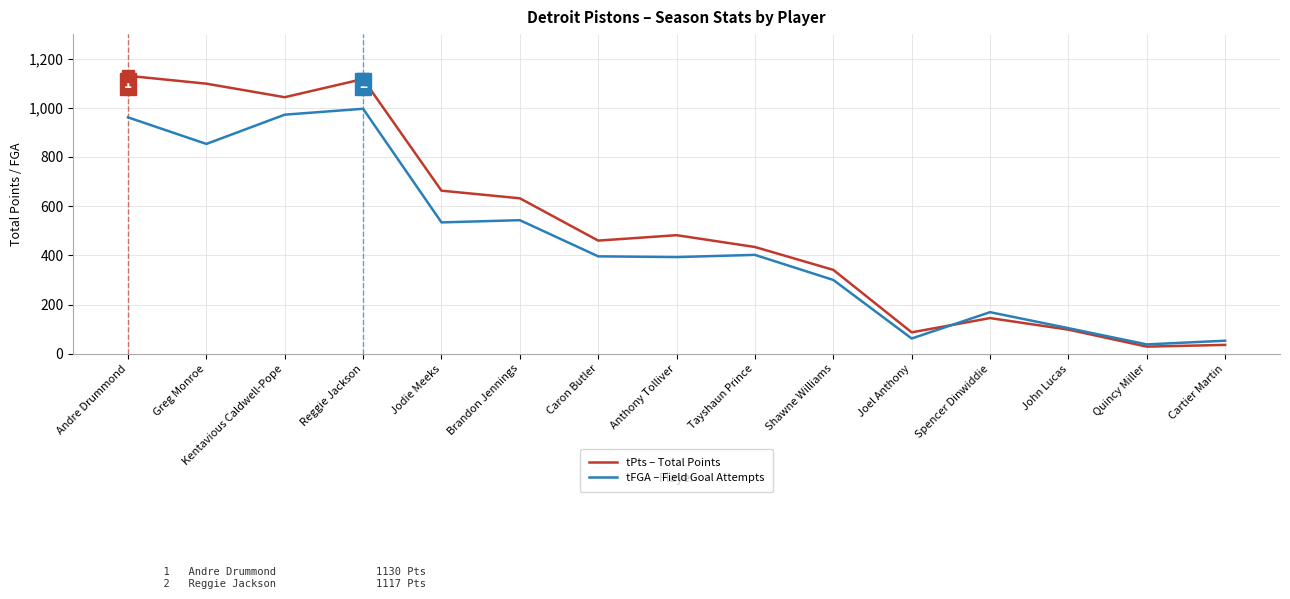

What is the difference between the highest and lowest values at Caron Butler?

64